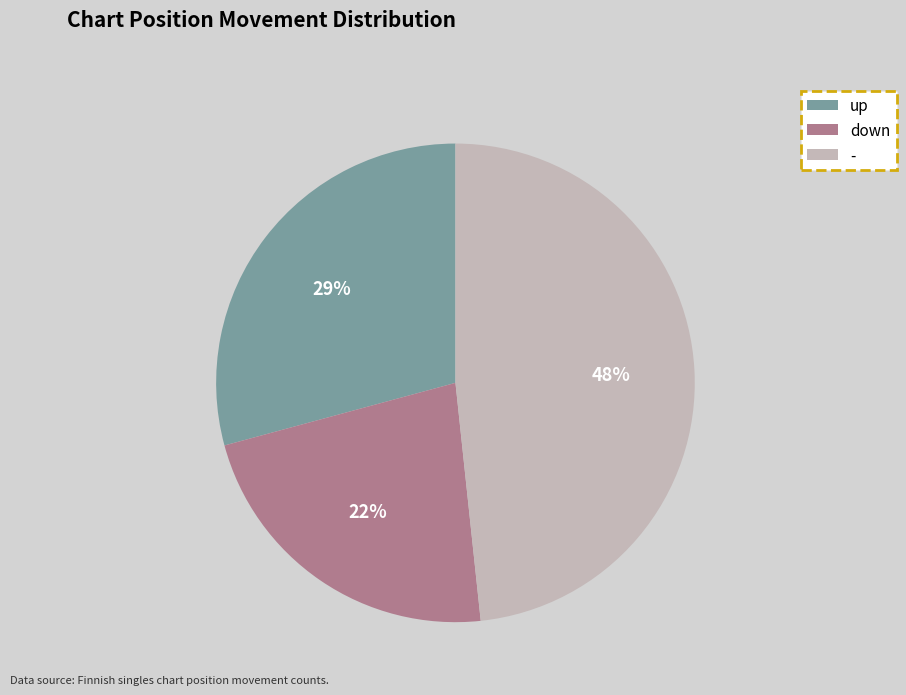

Between - and down, which is larger?

-